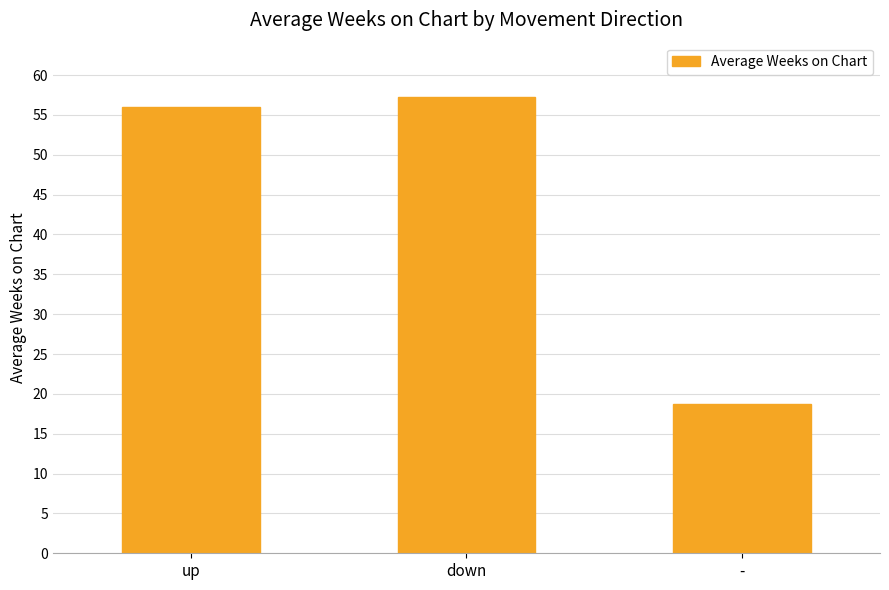

What is the label of the 1st bar from the left?

up